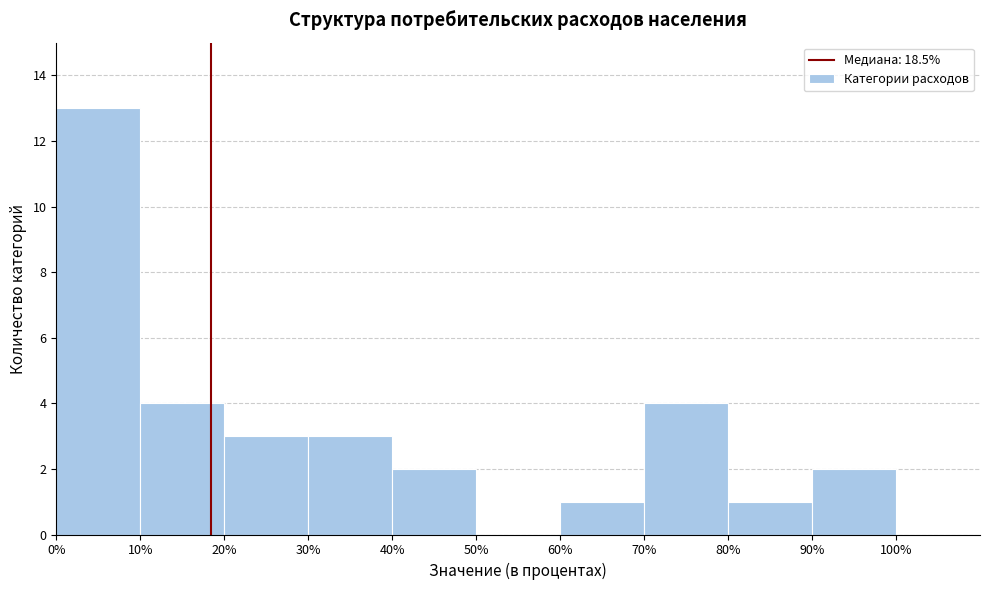

How tall is the bar that spans 10% to 20% on the x-axis? The values are not printed on the chart, so give them approximately, as read against the axis.

4